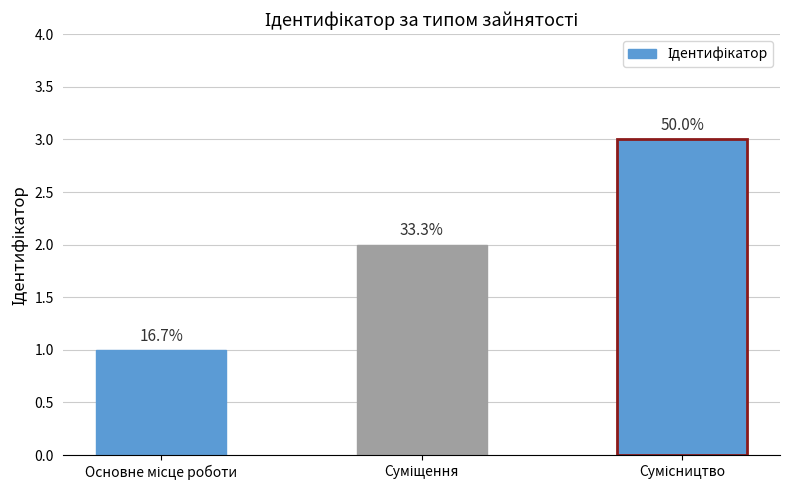

Are the bars horizontal?

No